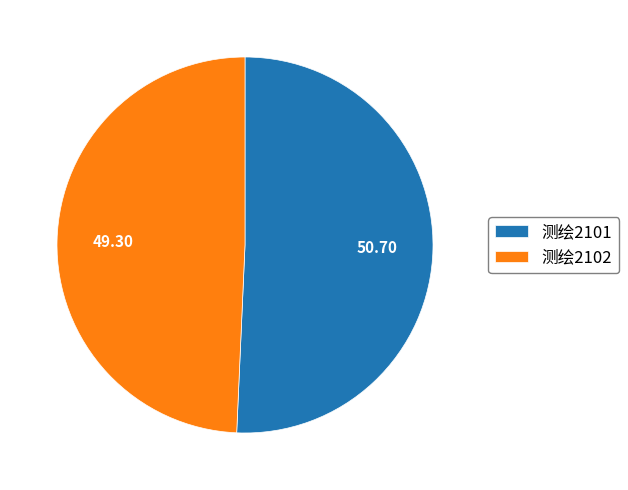

Does any single category account for the majority?

Yes